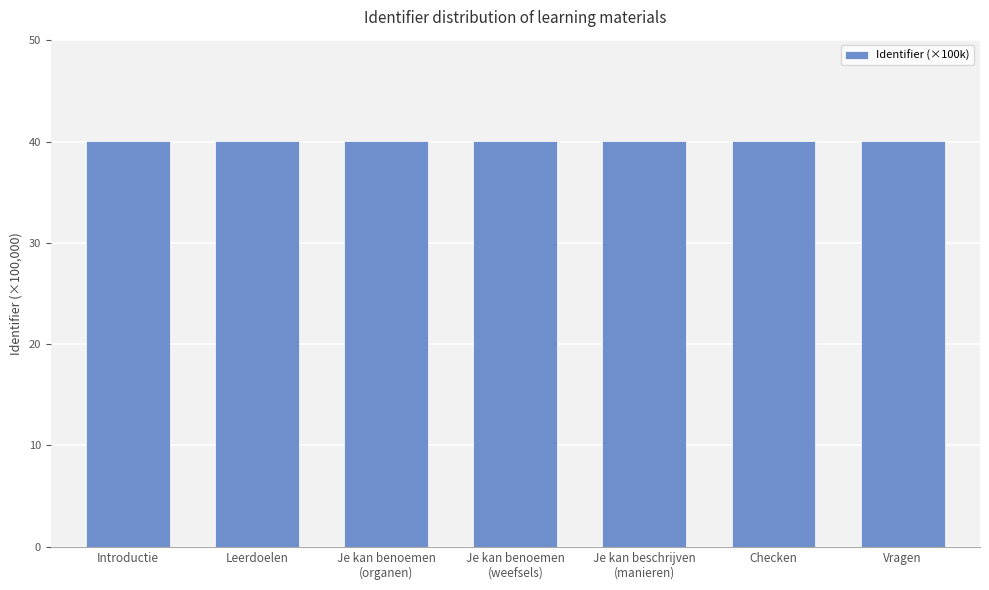

How many distinct data groups are displayed?

1